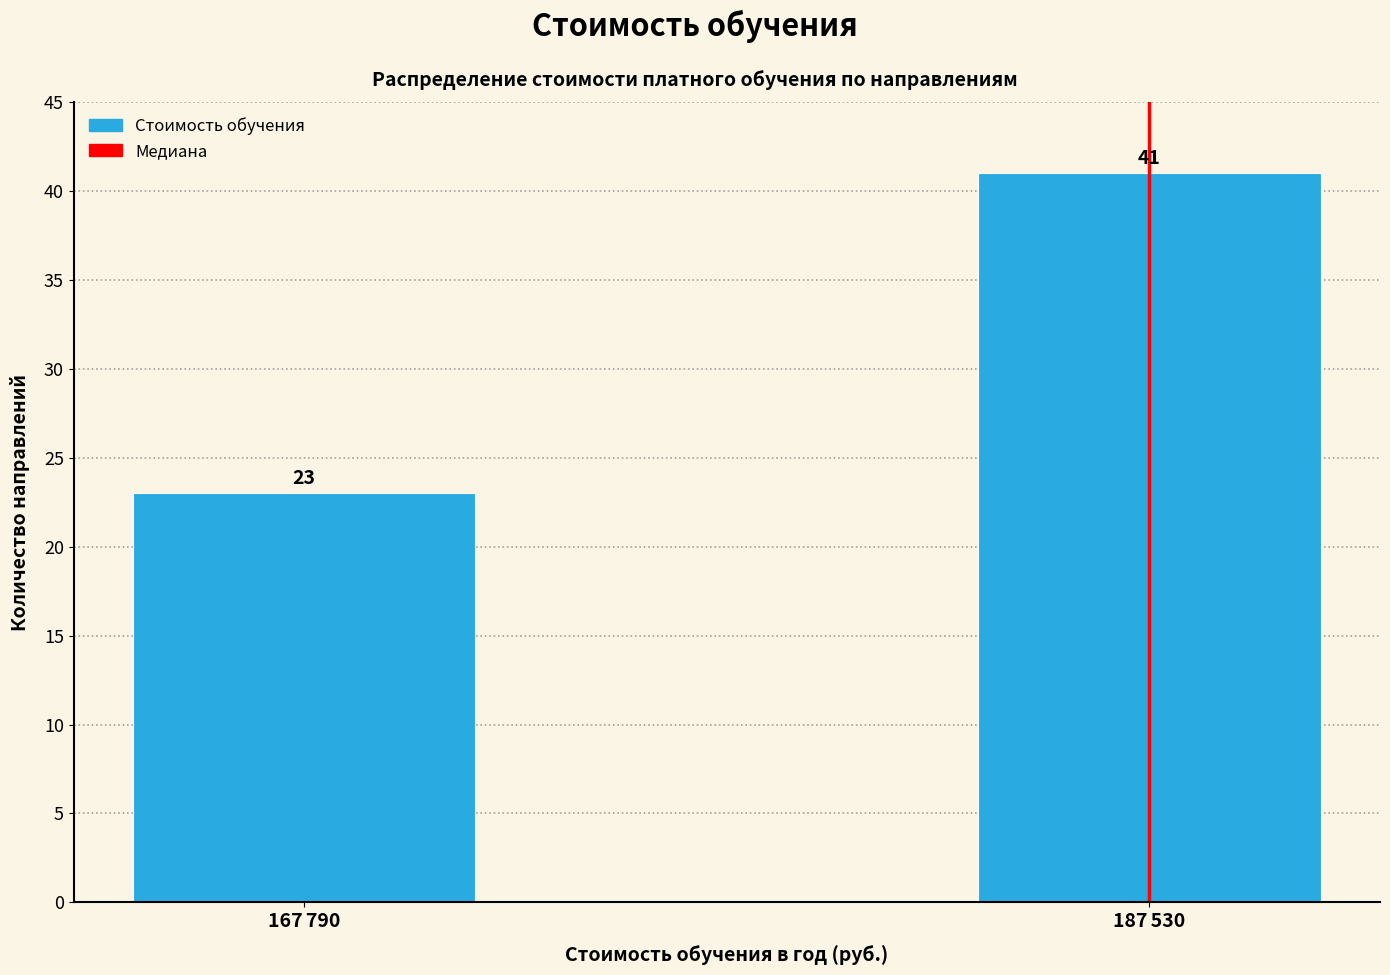

Reading right to left, list all the values displayed in this chart.

41	23